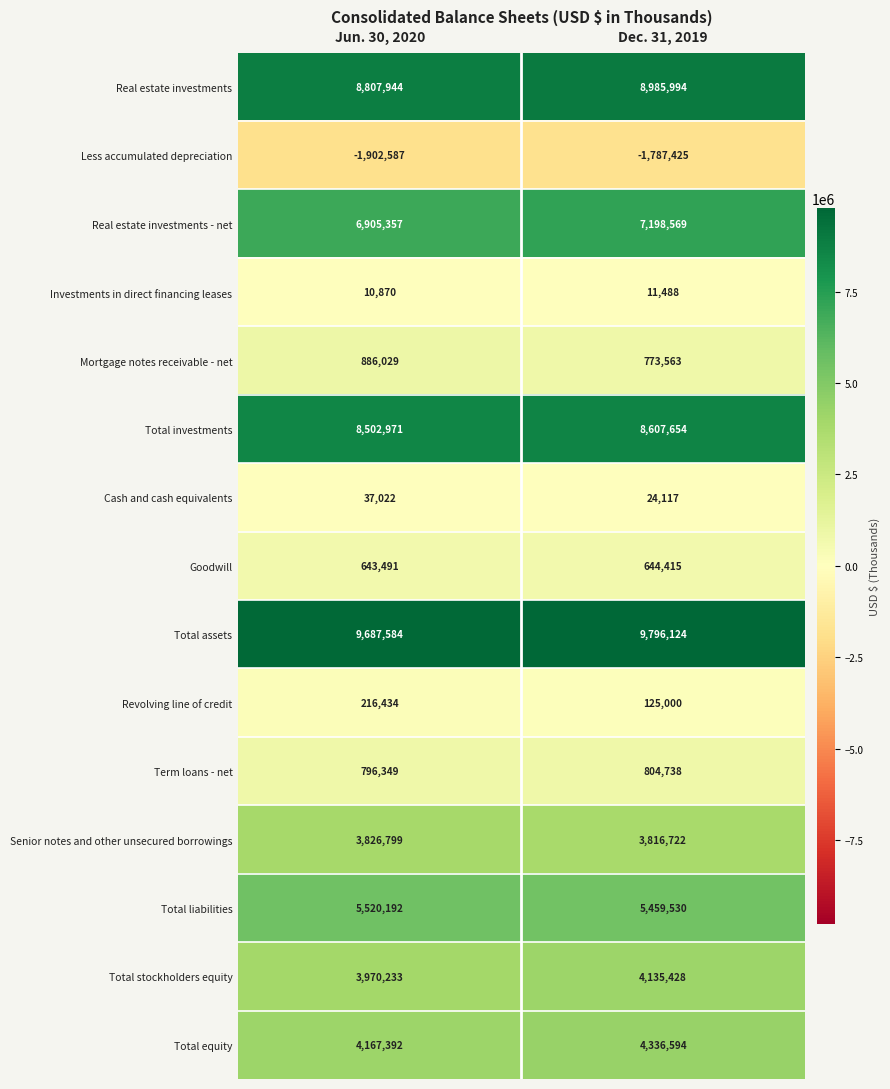

Between Jun. 30, 2020 and Dec. 31, 2019, which series saw the biggest shift?

Real estate investments - net